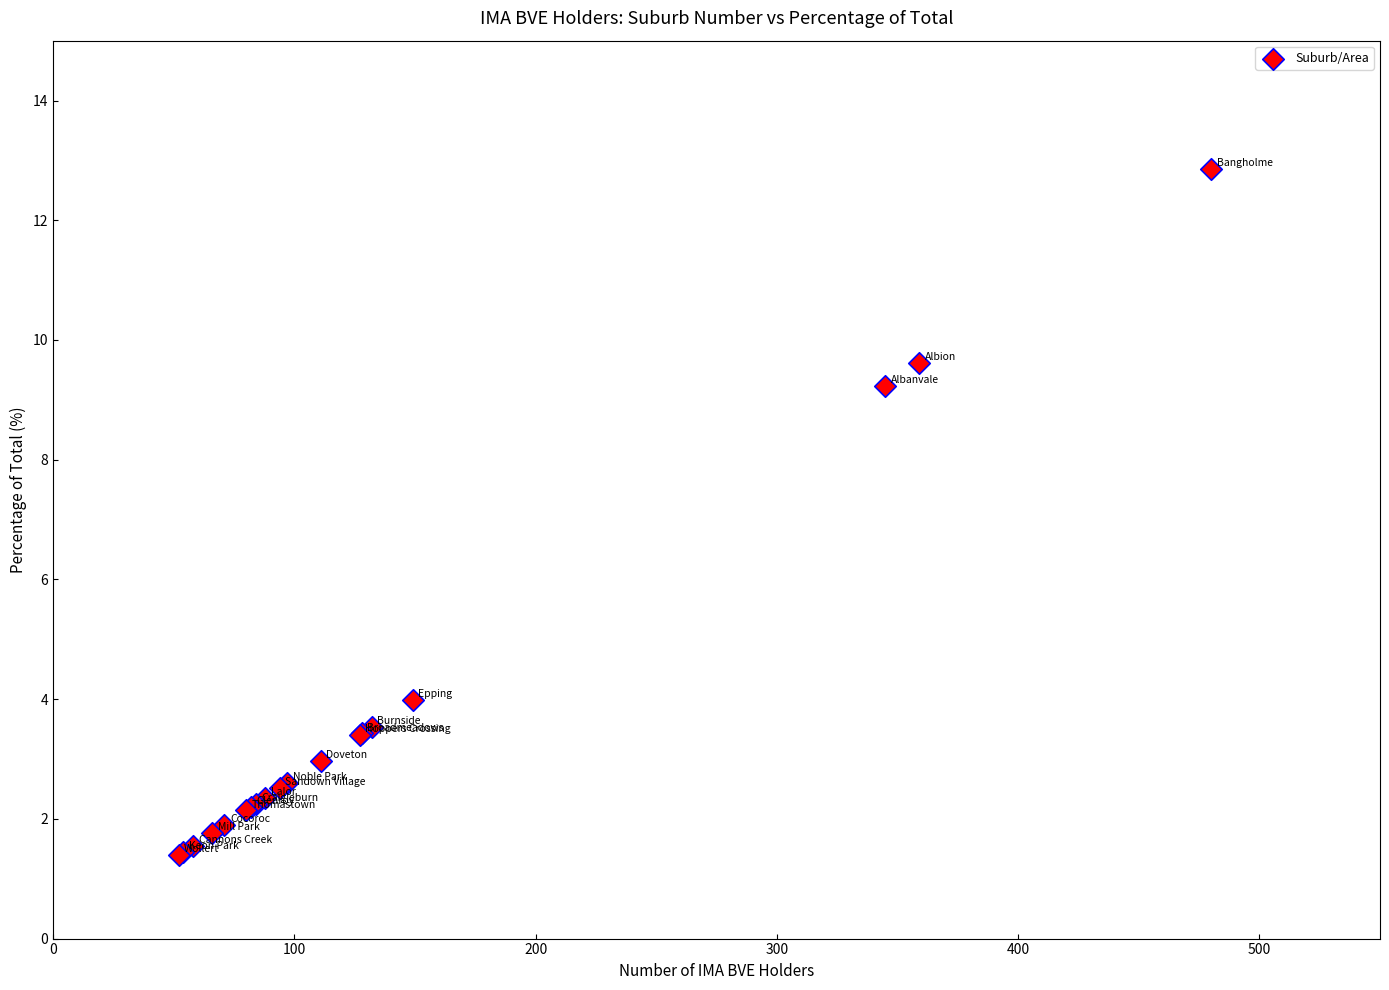

What Y value in the scatter plot is closest to 7?

9.2